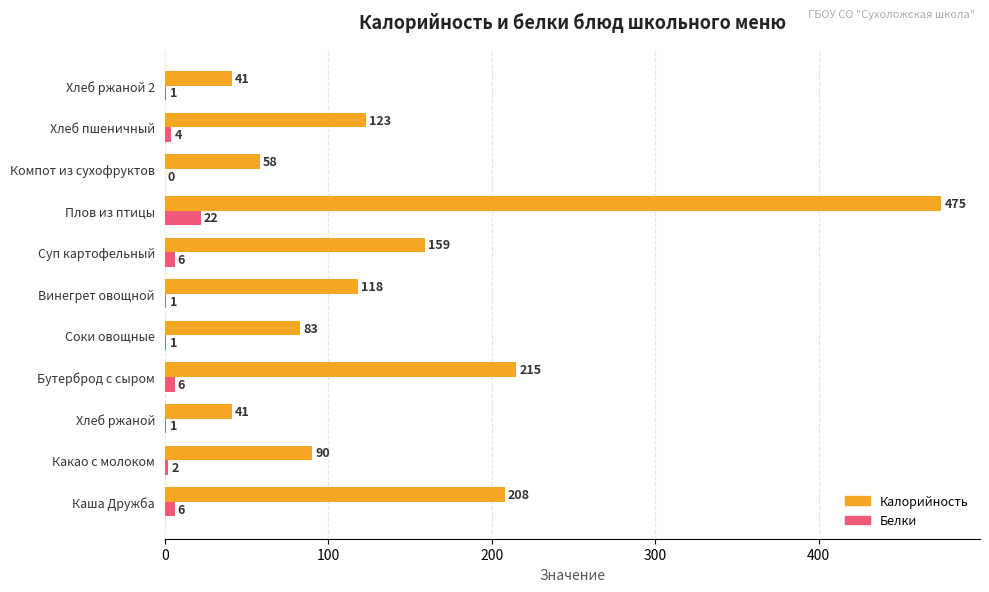

Where is Калорийность nearest to the value 258?

Бутерброд с сыром